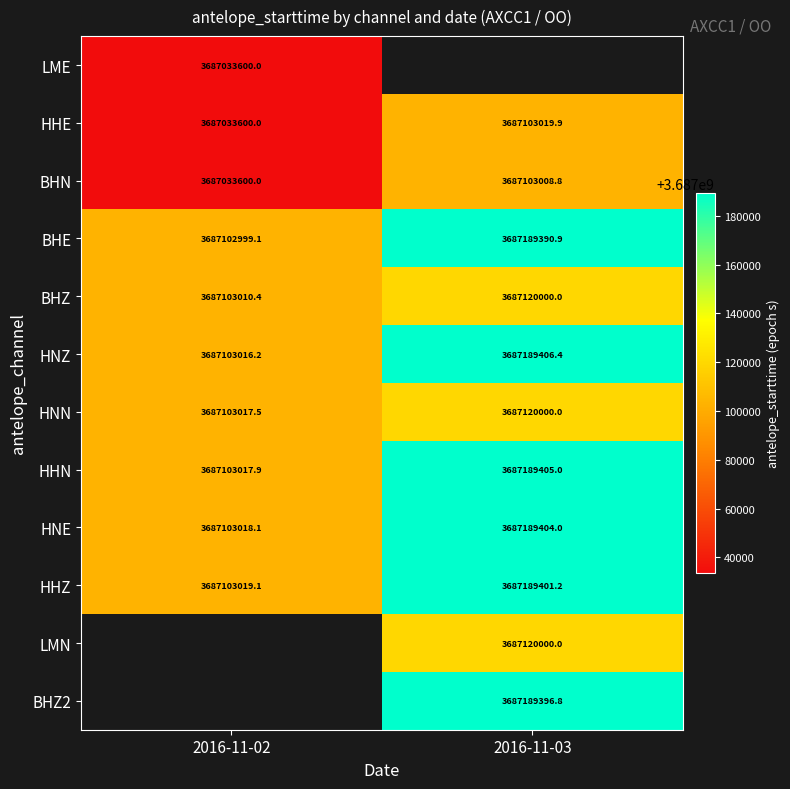

The HHE series shows 2405696049.4 at 2016-11-02. True or false?

False